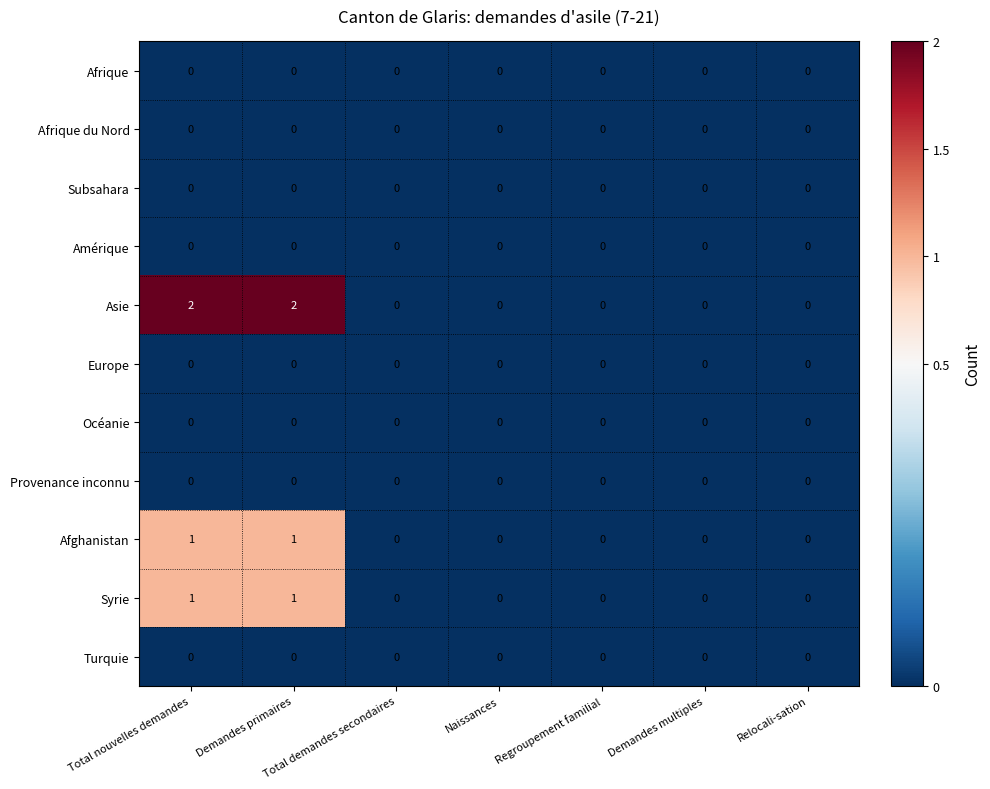

Which series has the largest range (max minus min)?

Asie